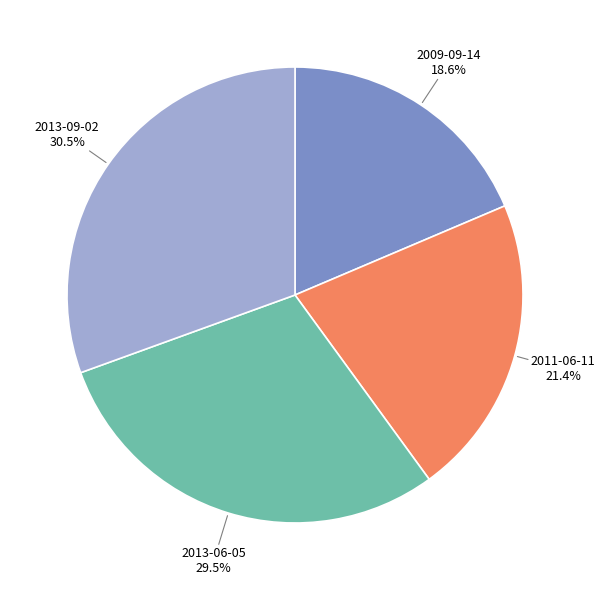

Is there a majority slice in this chart?

No